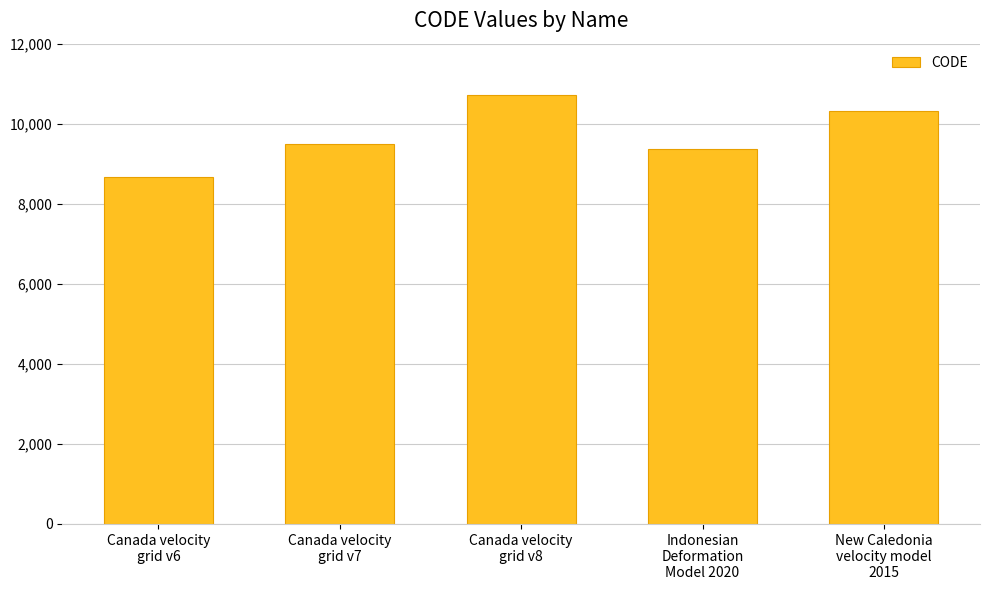

Is it true that the value at New Caledonia
velocity model
2015 is 16124?

False